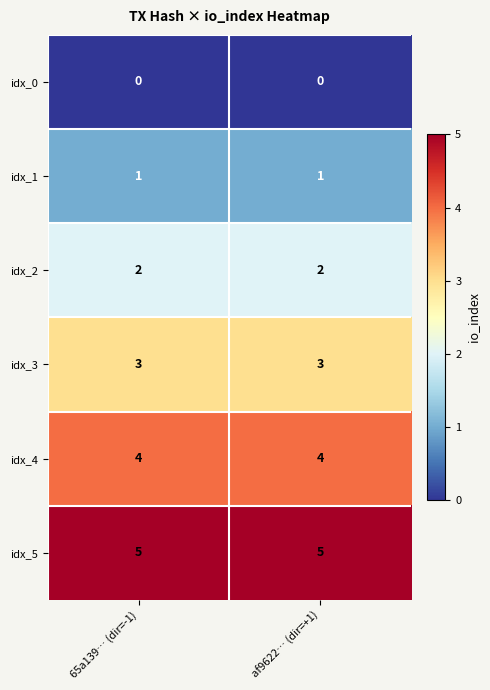

What is the maximum value shown in the chart?

5